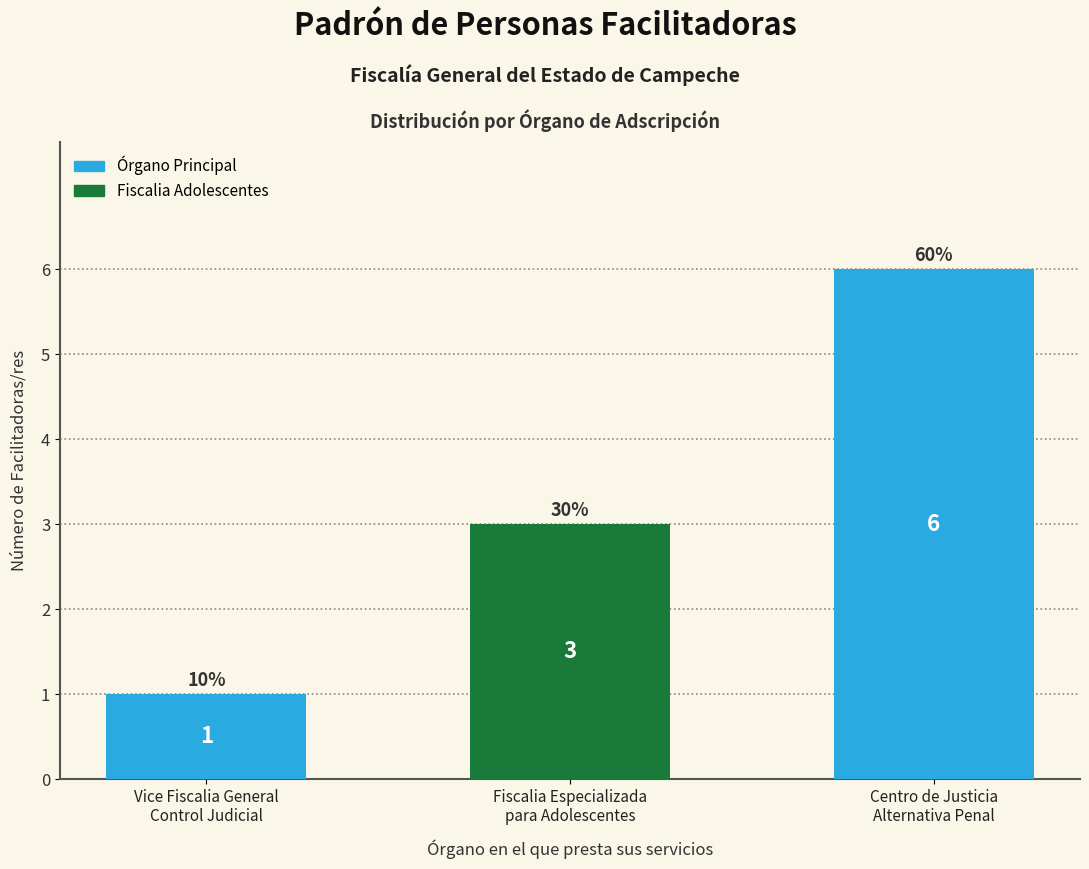

What position from the right is Vice Fiscalia General
Control Judicial?

3